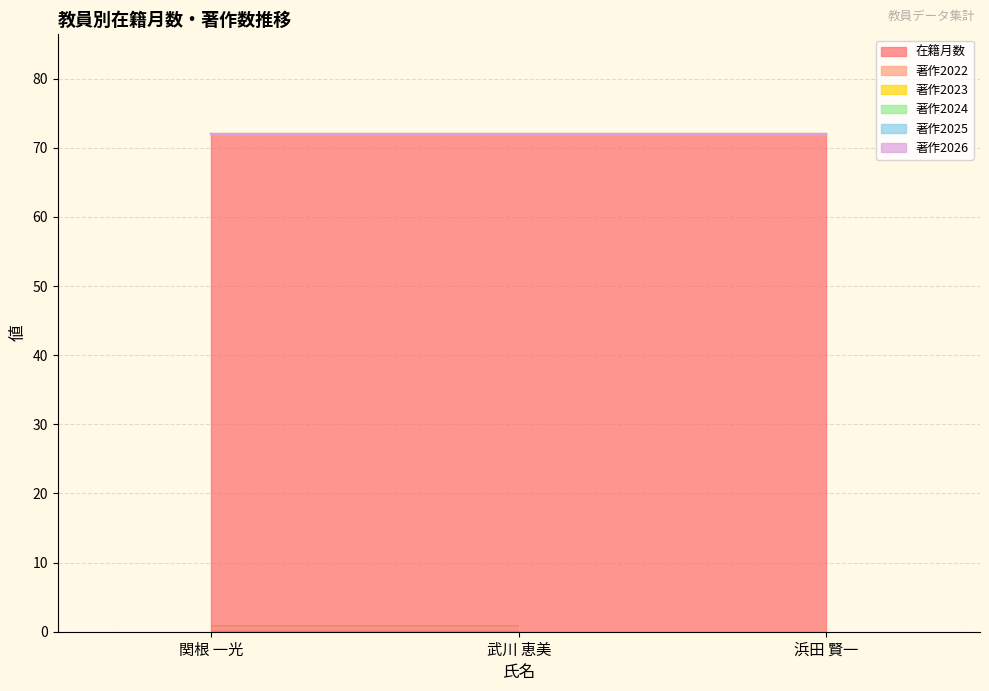

Reading left to right, list all the values displayed in this chart.

在籍月数: 関根 一光=72	武川 恵美=72	浜田 賢一=72
著作2022: 関根 一光=0	武川 恵美=0	浜田 賢一=0
著作2023: 関根 一光=0	武川 恵美=0	浜田 賢一=0
著作2024: 関根 一光=0	武川 恵美=0	浜田 賢一=0
著作2025: 関根 一光=0	武川 恵美=0	浜田 賢一=0
著作2026: 関根 一光=0	武川 恵美=0	浜田 賢一=0